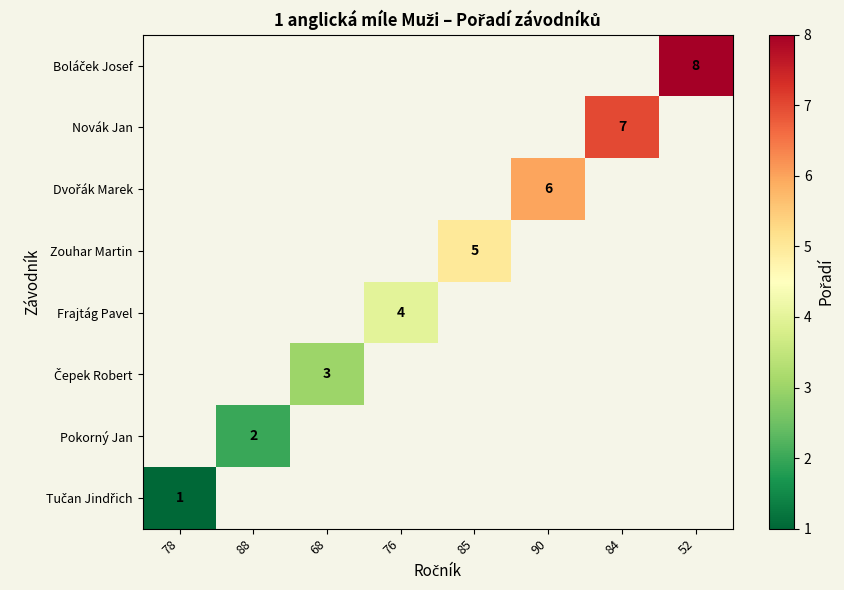

Which label corresponds to the smallest value in the chart?

78